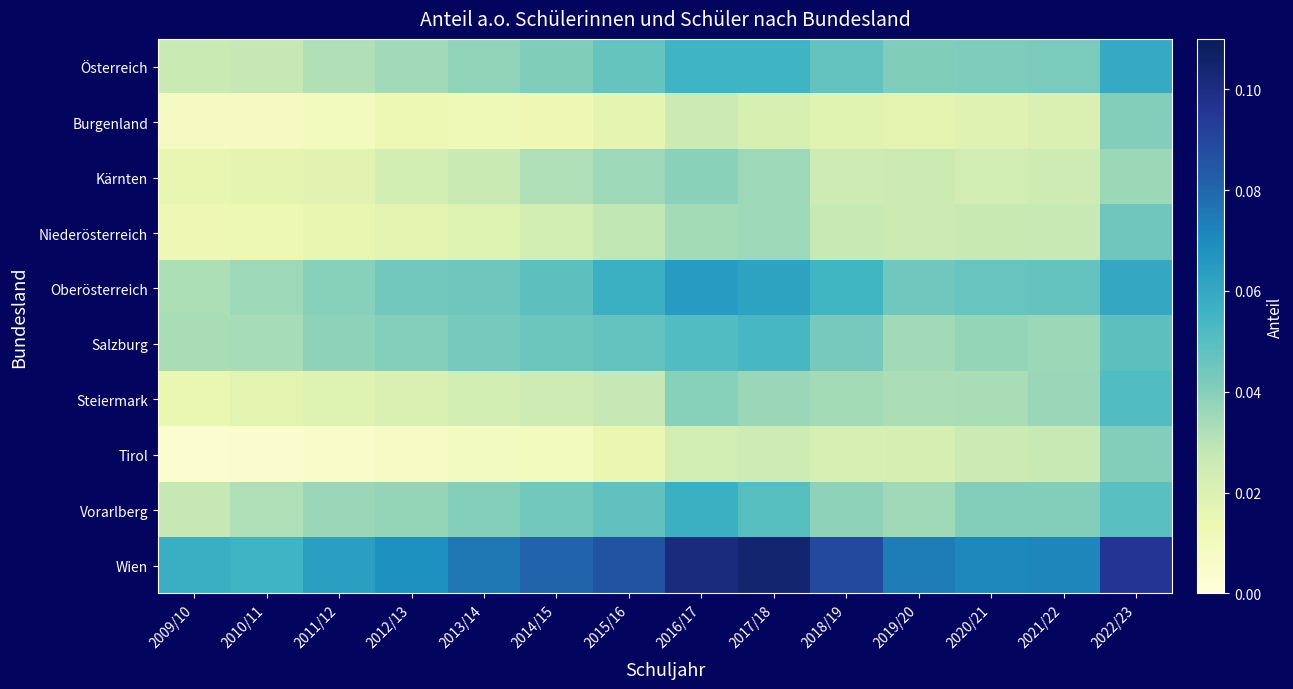

List the series in order of their peak value, highest first.

Wien, Oberösterreich, Österreich, Vorarlberg, Salzburg, Steiermark, Niederösterreich, Tirol, Burgenland, Kärnten